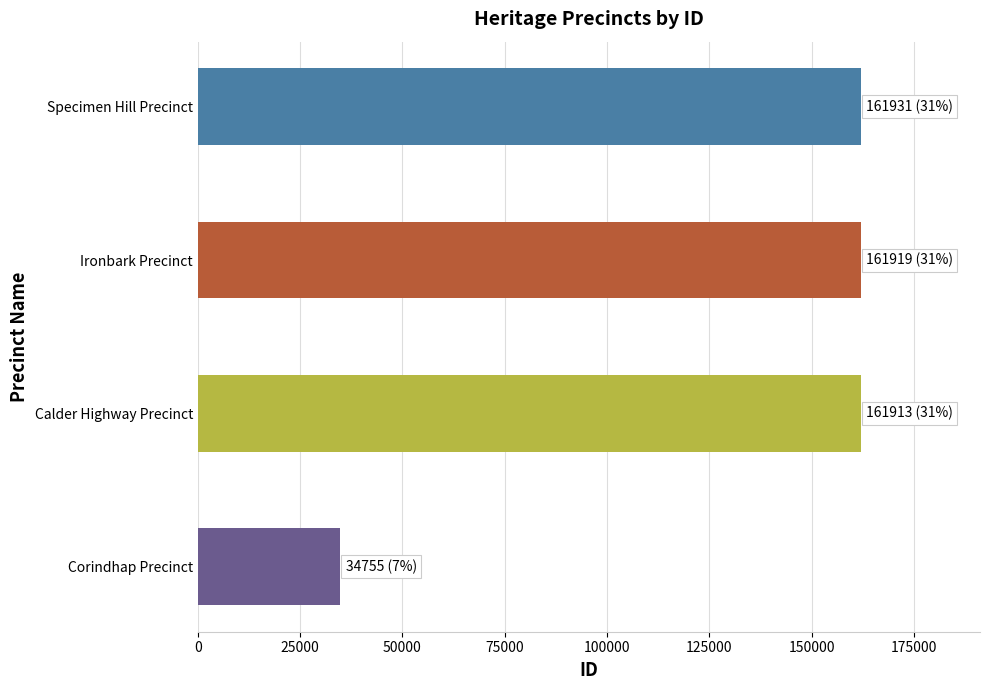

What is the average value?

130130